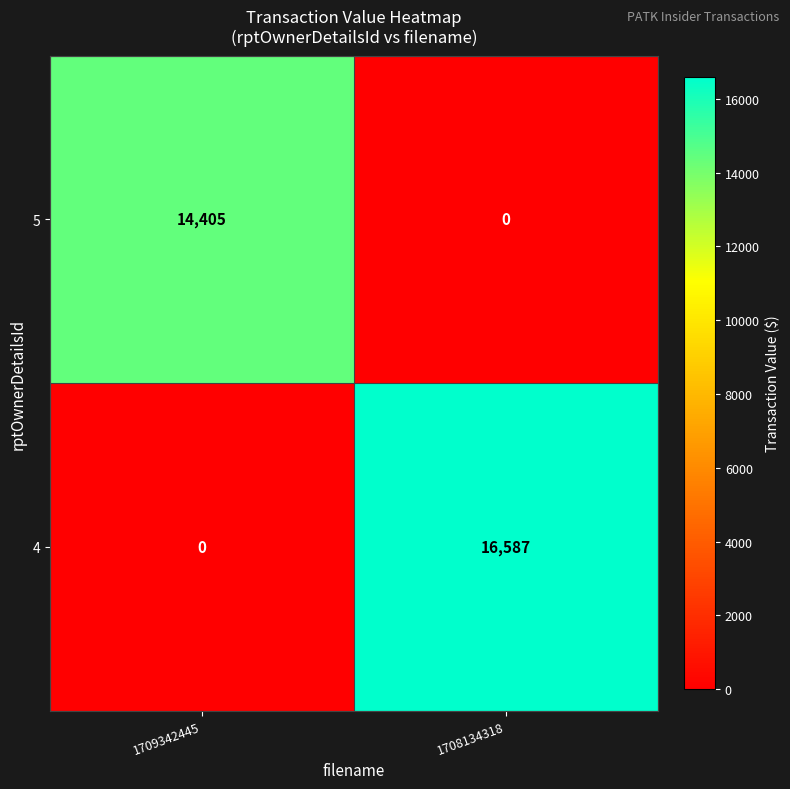

List the series in order of their peak value, highest first.

4, 5